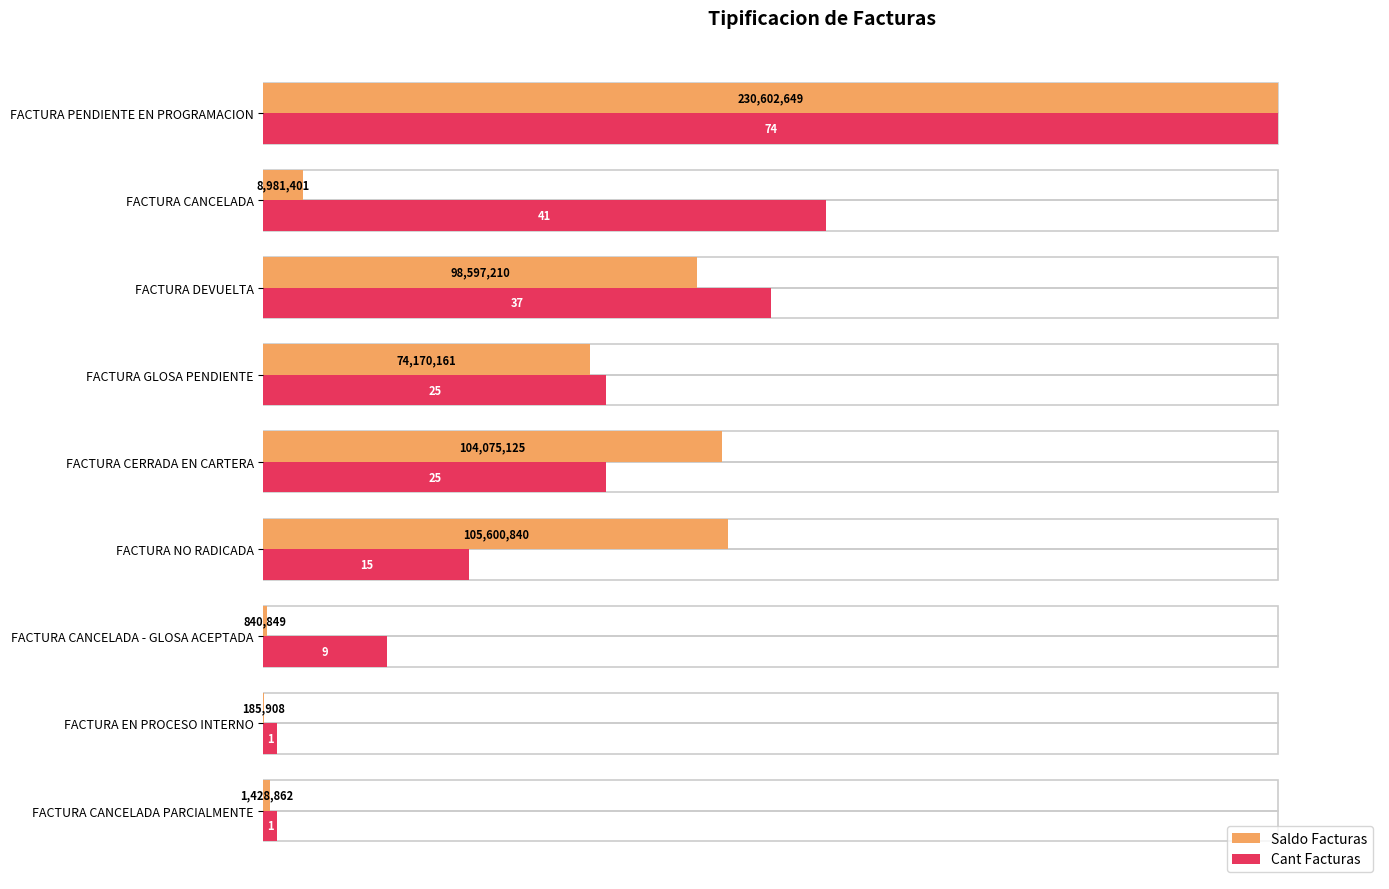

How many bars are there in total?

18